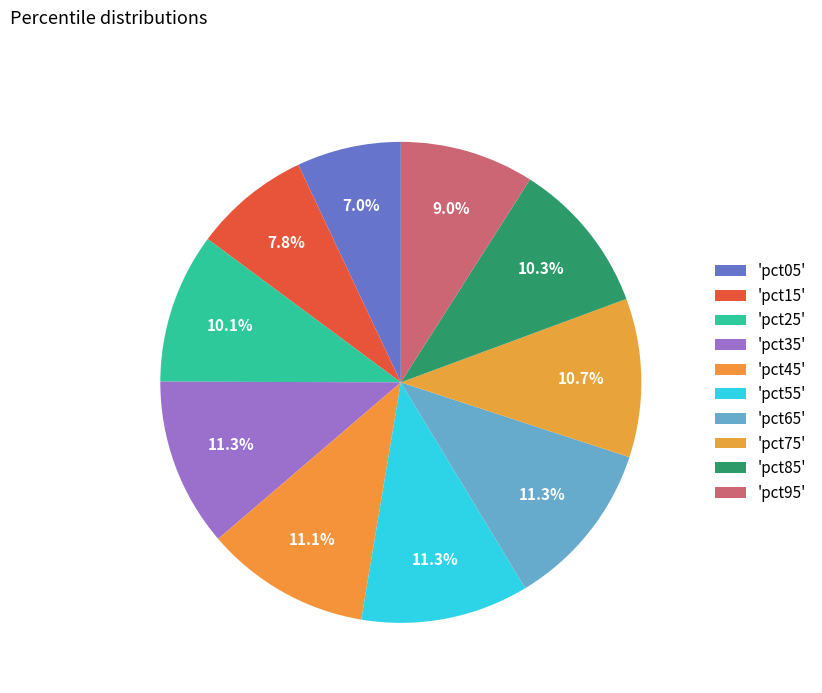

To the nearest percent, what is the average slice percentage?

10%